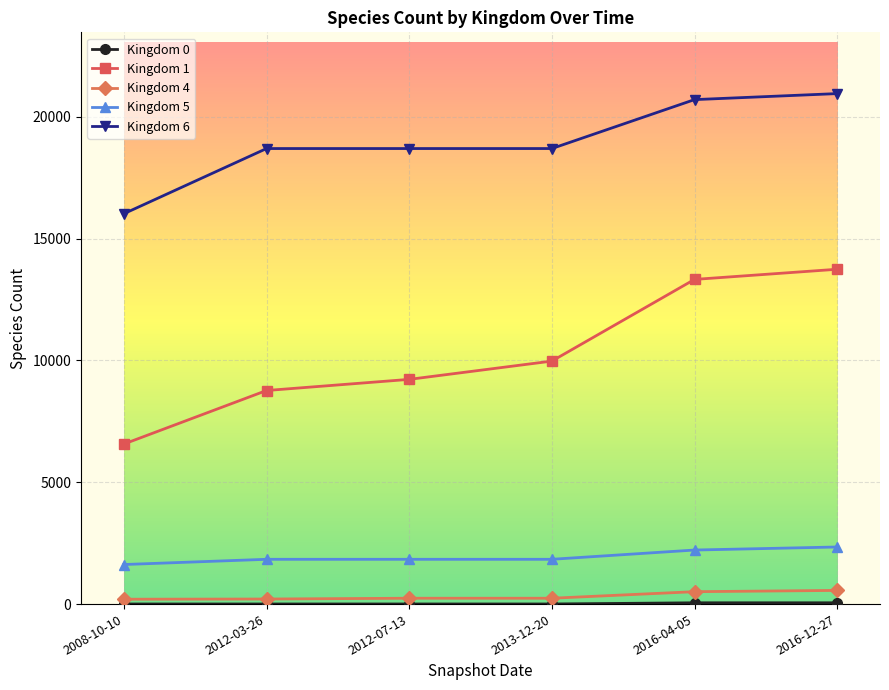

Which series has the largest total across all categories?

Kingdom 6